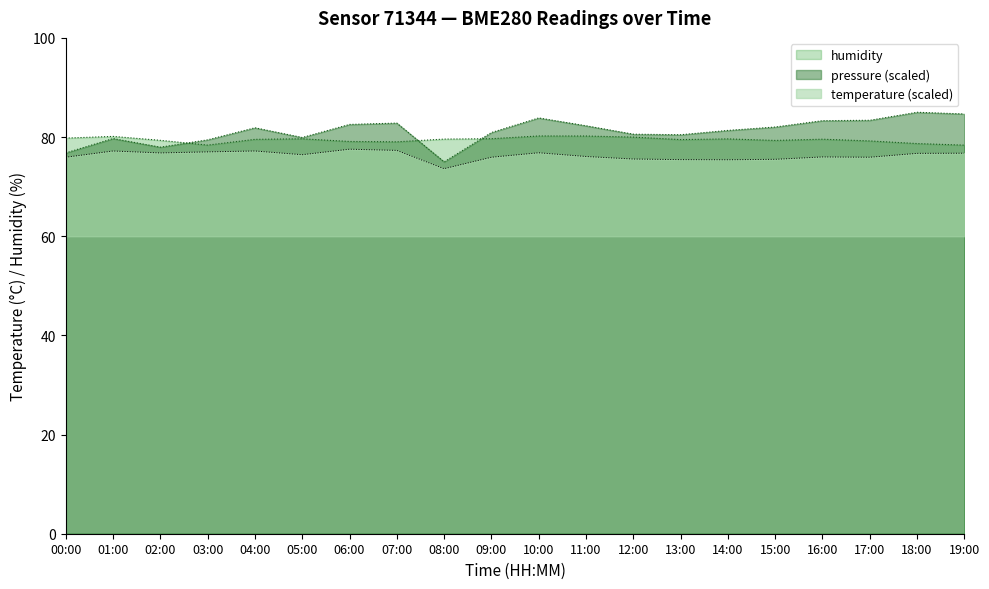

Reading left to right, what are all the values shown in this chart?

temperature: 75.9	77.2	76.8	77.0	77.2	76.4	77.5	77.3	73.6	75.9	76.8	76.1	75.6	75.5	75.4	75.5	76.0	75.9	76.7	76.7
humidity: 79.8	80.1	79.3	78.4	79.5	79.7	79.1	79.0	79.6	79.7	80.2	80.2	80.0	79.5	79.6	79.3	79.6	79.2	78.7	78.4
pressure_norm: 76.8	79.7	78.0	79.4	81.9	79.9	82.5	82.8	75.0	80.9	83.9	82.3	80.6	80.5	81.3	82.0	83.3	83.4	85.0	84.7